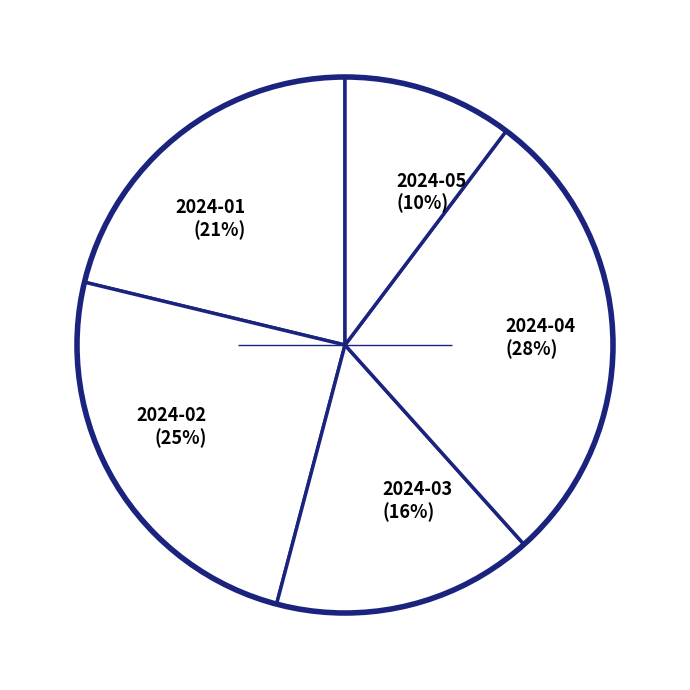

Count the number of slices in the pie.

5